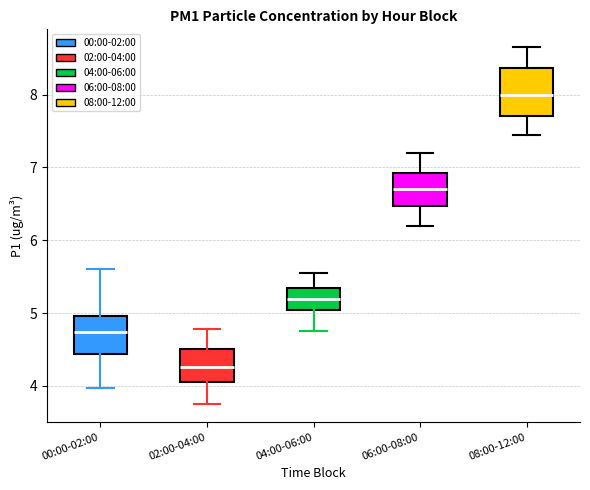

Where does the median line of the box for 06:00-08:00 sit on the y-axis? The values are not printed on the chart, so give them approximately, as read against the axis.

6.7